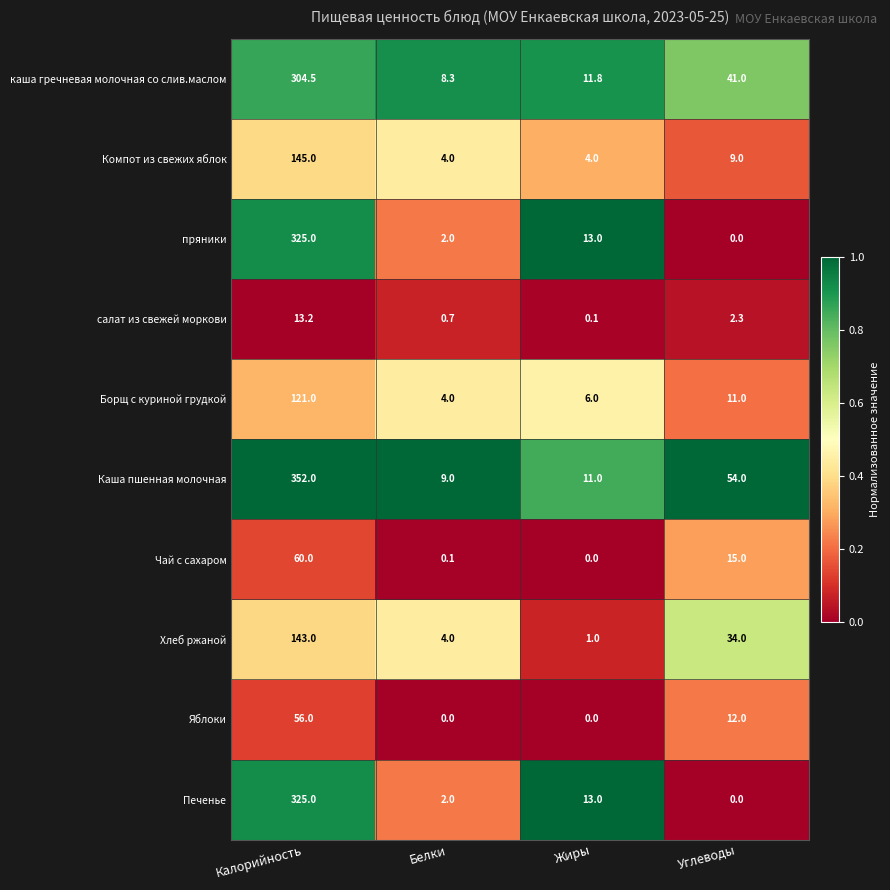

At which label is салат из свежей моркови closest to 6?

Углеводы